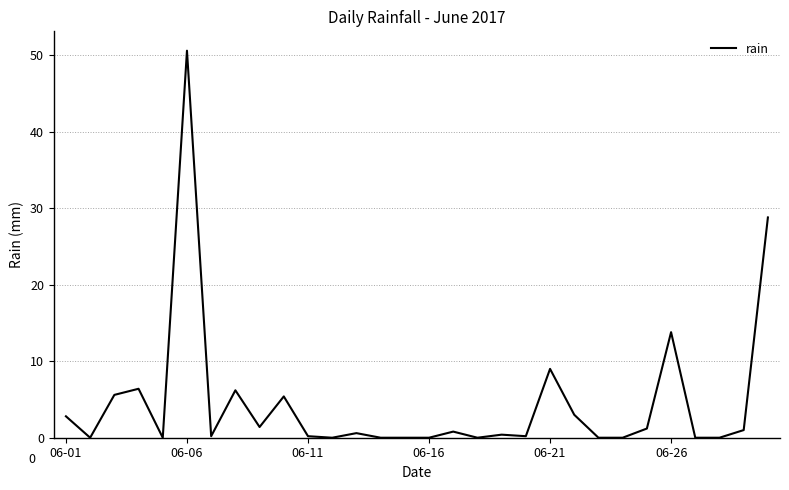

What is the difference between the maximum and minimum values?

50.6